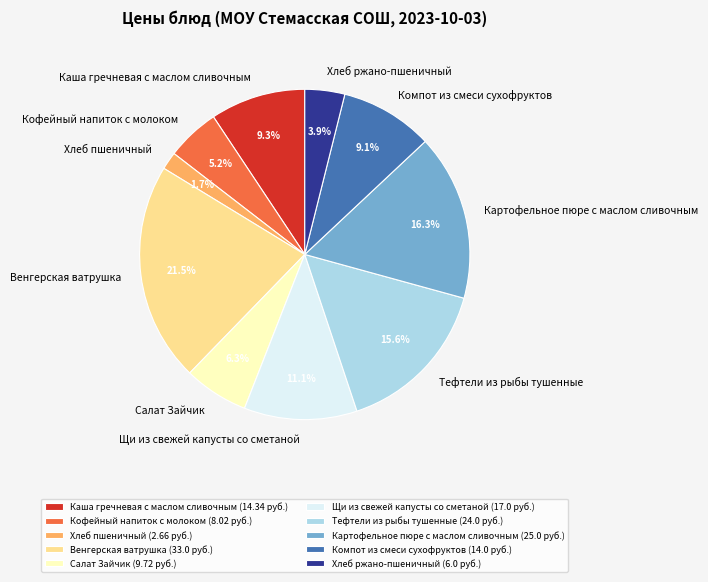

What portion of the pie excludes Хлеб ржано-пшеничный?

96.1%